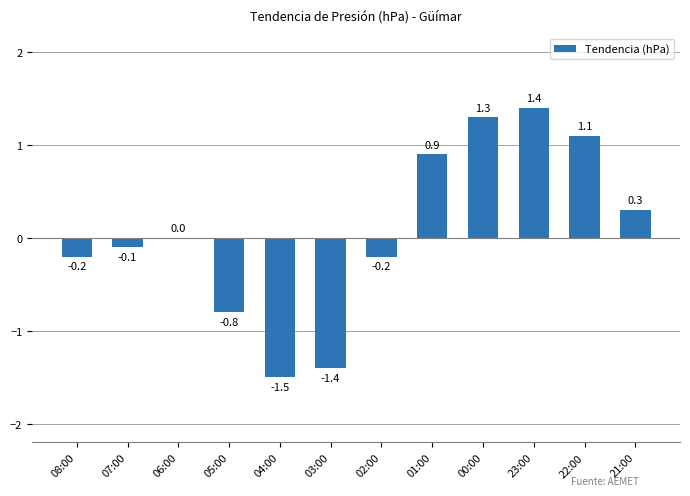

The chart shows a value of -0.8 at 05:00. True or false?

True